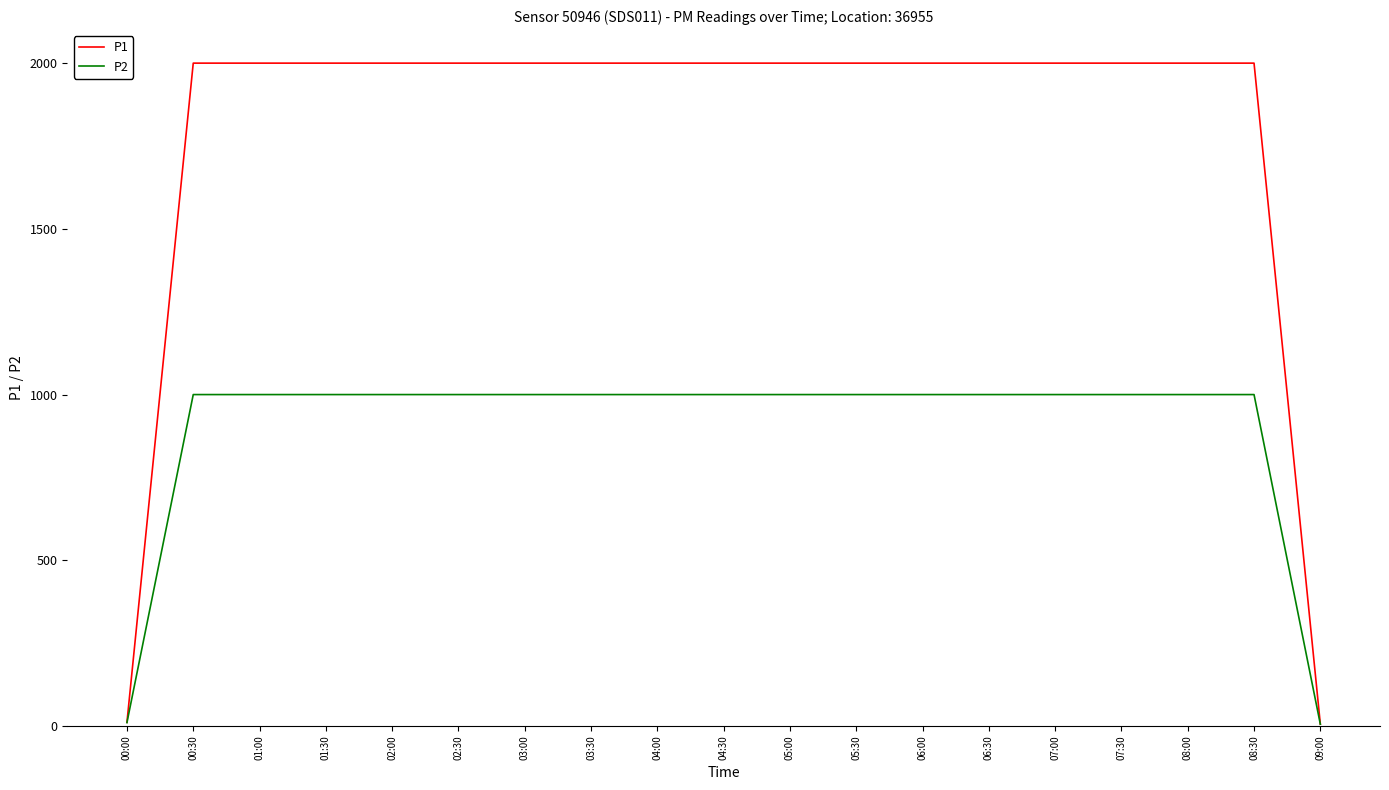

What value does the P2 series have at 08:00?

999.9